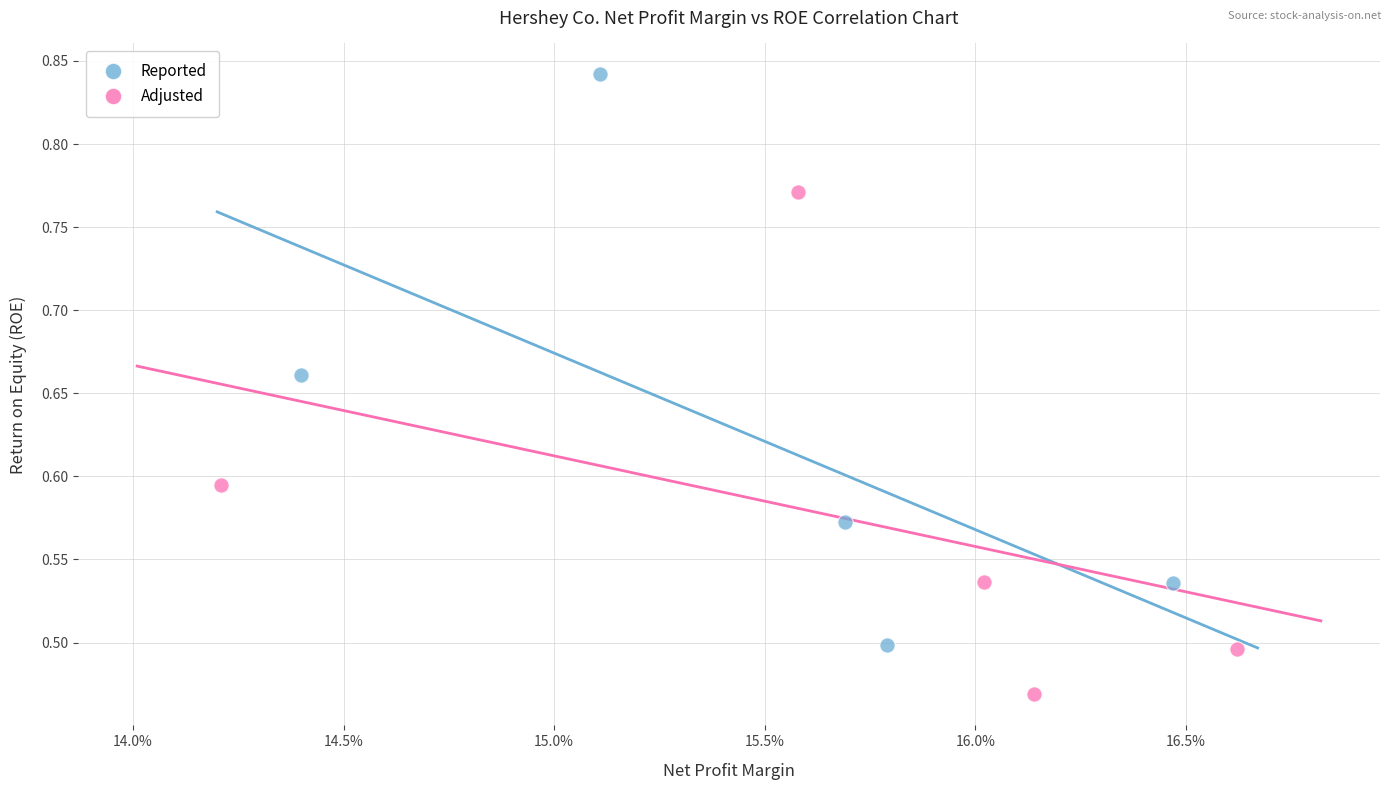

Which series contains the highest Y value?

Reported